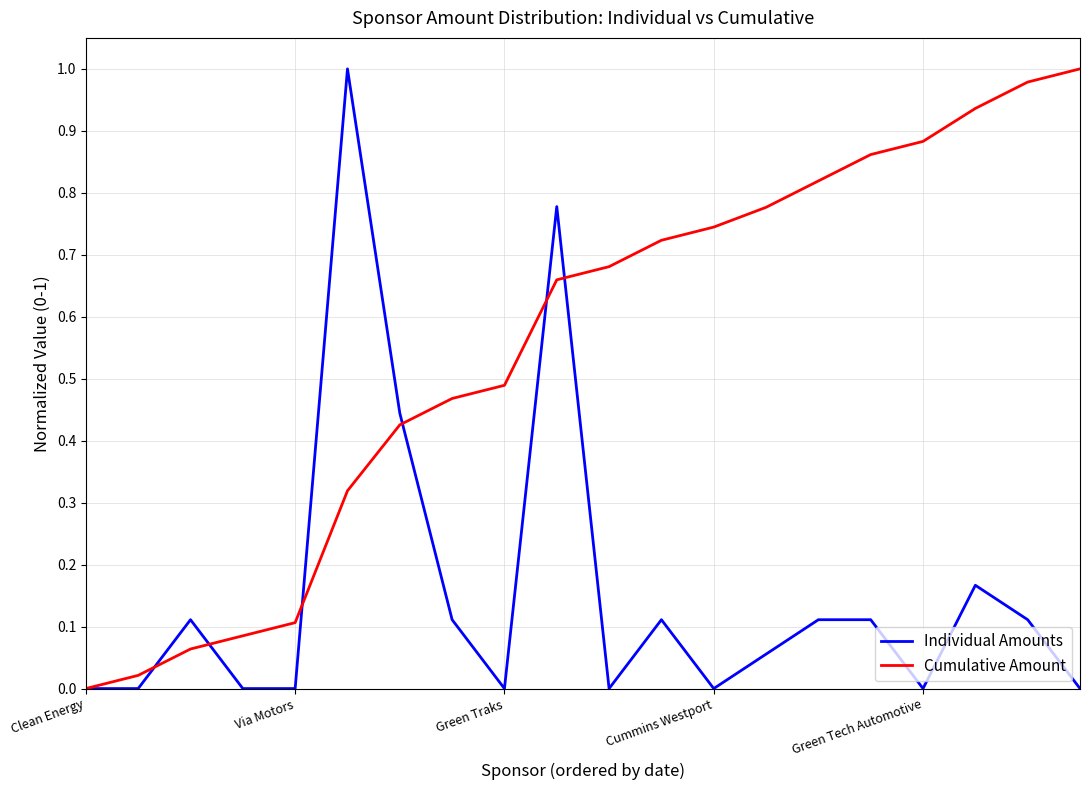

List the series in order of their overall mean, highest first.

Cumulative Amount, Individual Amounts